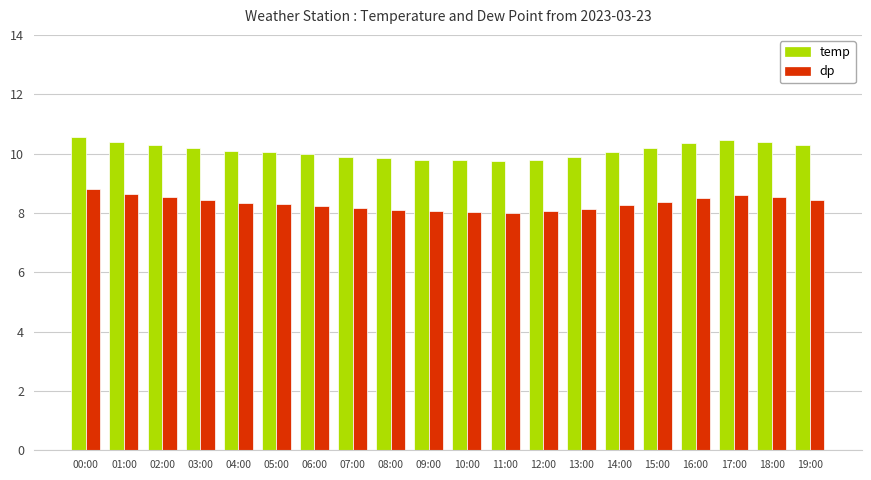

How many categories are shown in the chart?

20